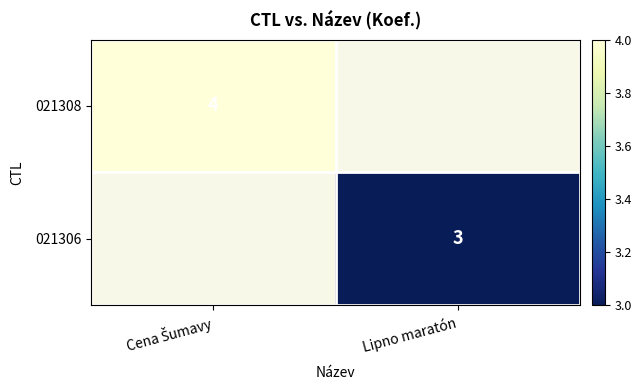

The 021306 series shows 1 at Lipno maratón. True or false?

False